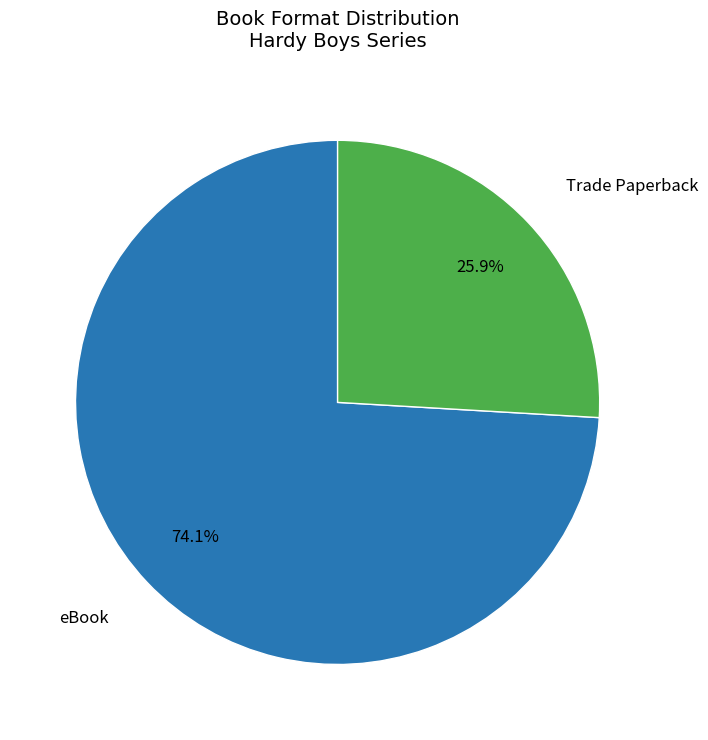

How many segments does this pie chart have?

2